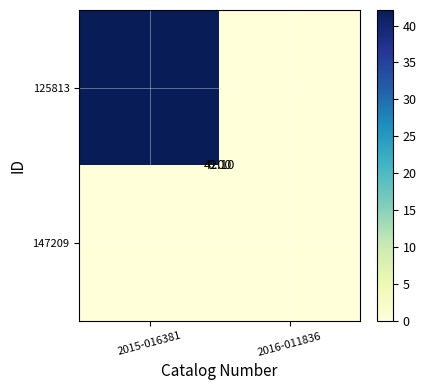

Reading left to right, transcribe all the data shown in this chart.

125813: 2015-016381=42.1	2016-011836=0.0
147209: 2015-016381=0.0	2016-011836=0.0